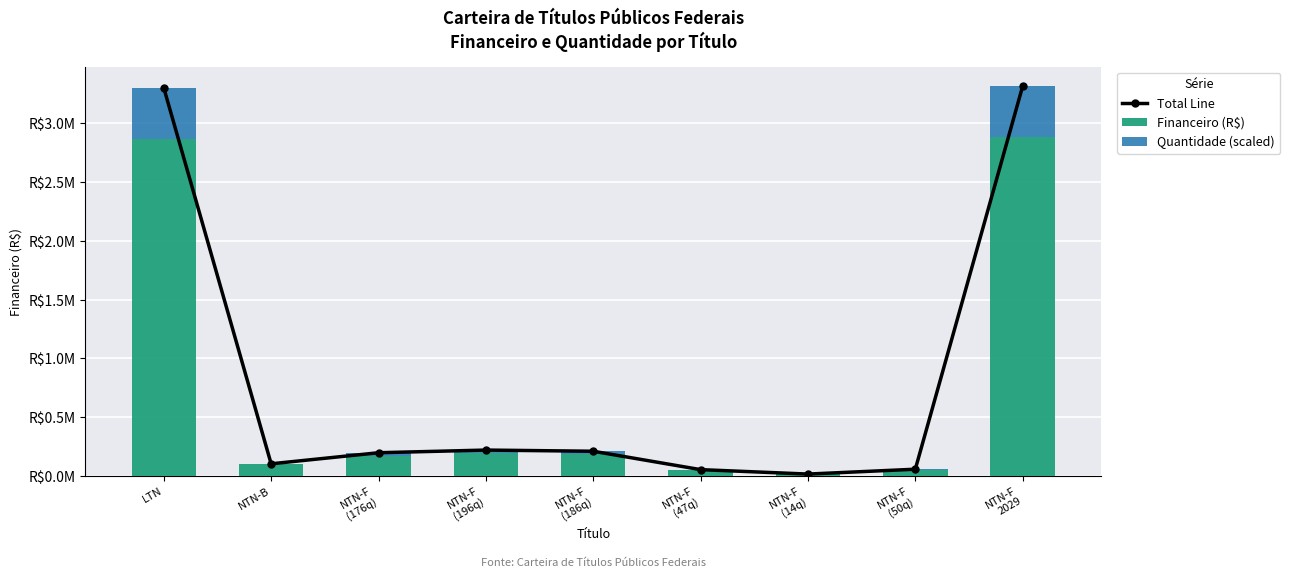

Count the number of data series in this chart.

3